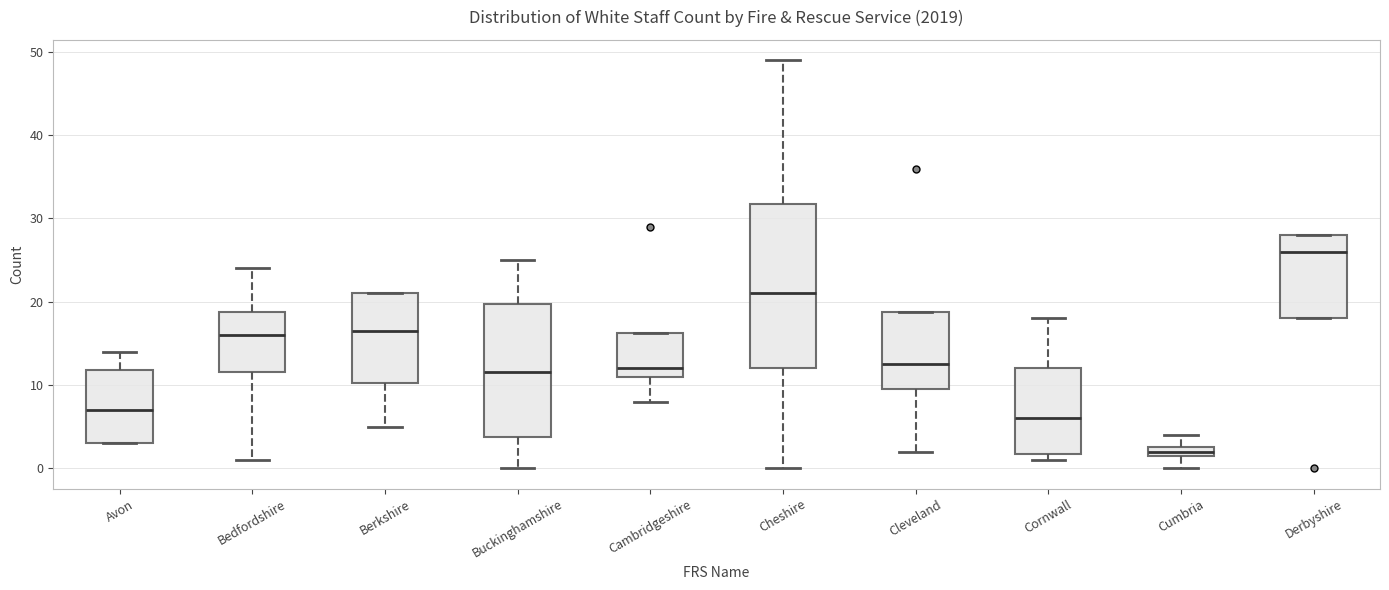

Which box has the lowest median line?

Cumbria